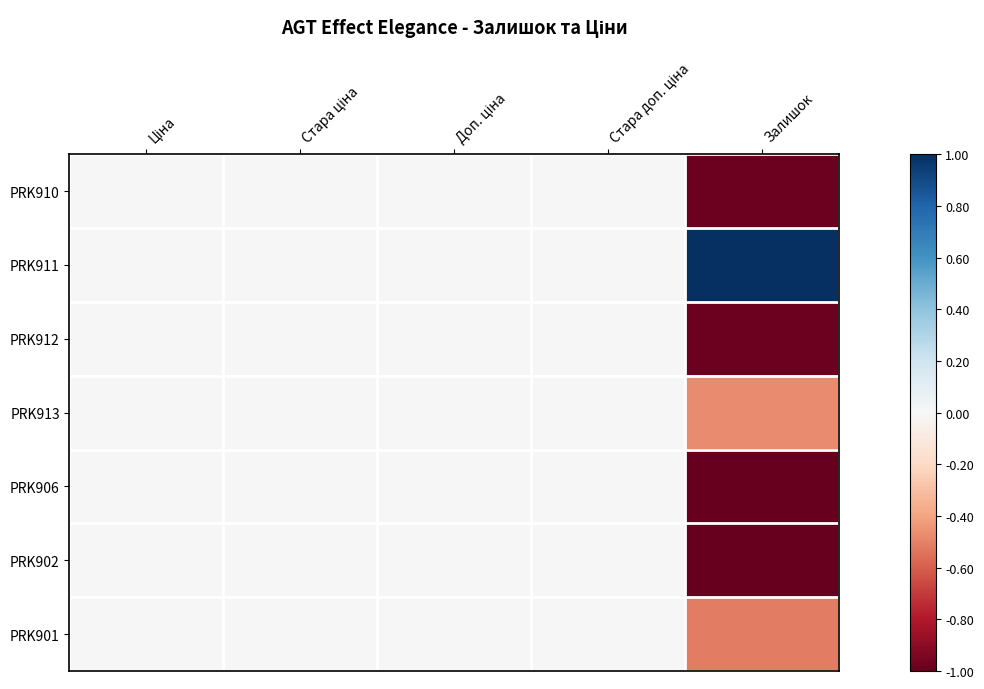

Rank the series by their maximum value, from lowest to highest.

PRK910, PRK912, PRK913, PRK906, PRK902, PRK901, PRK911